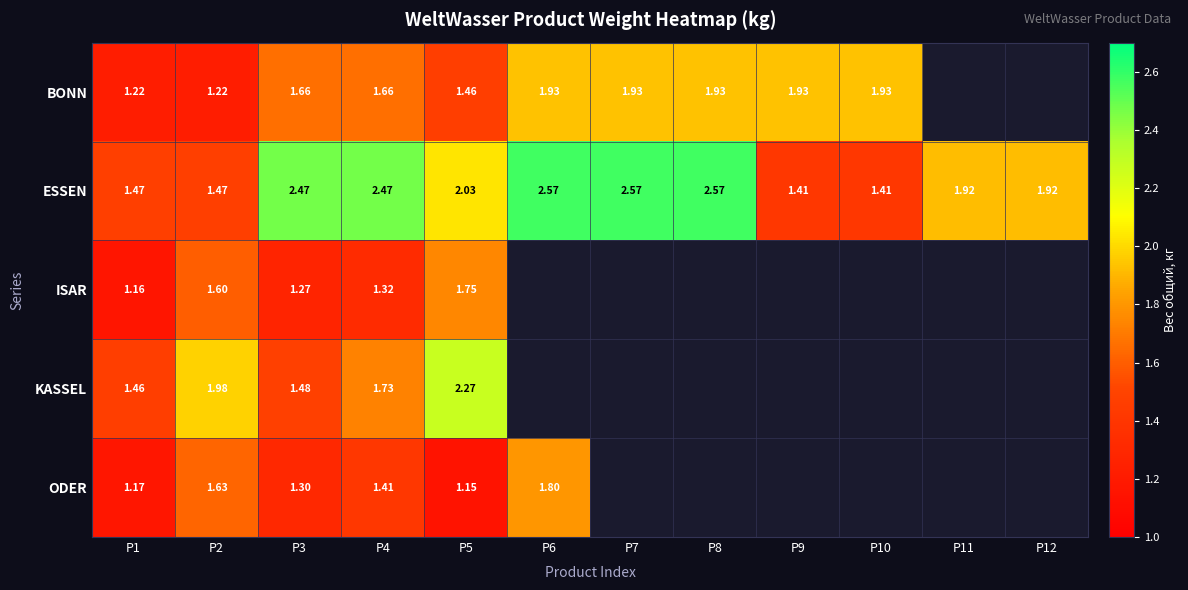

At which category is the sum across all series the highest?

P5